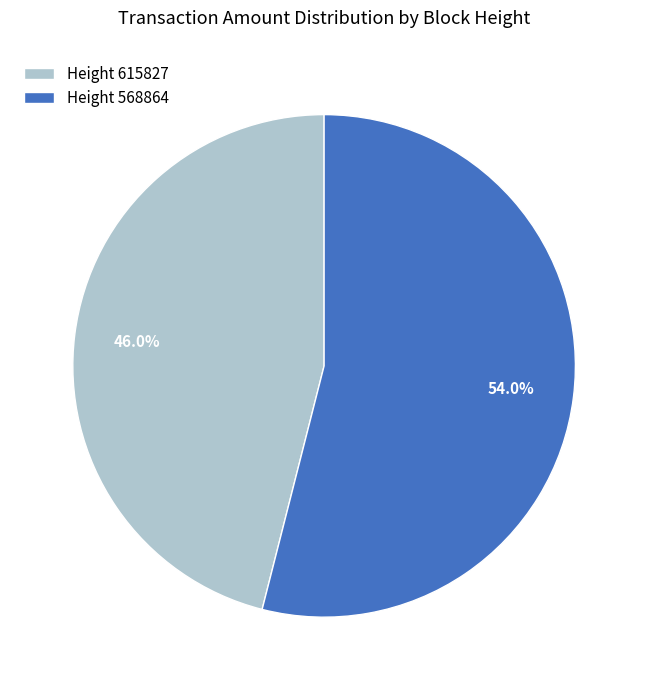

What is the largest slice in the pie chart?

Height 568864